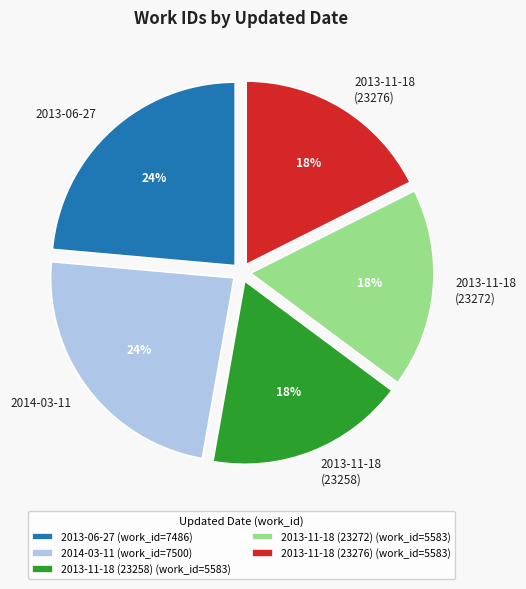

How many slices are in this pie chart?

5